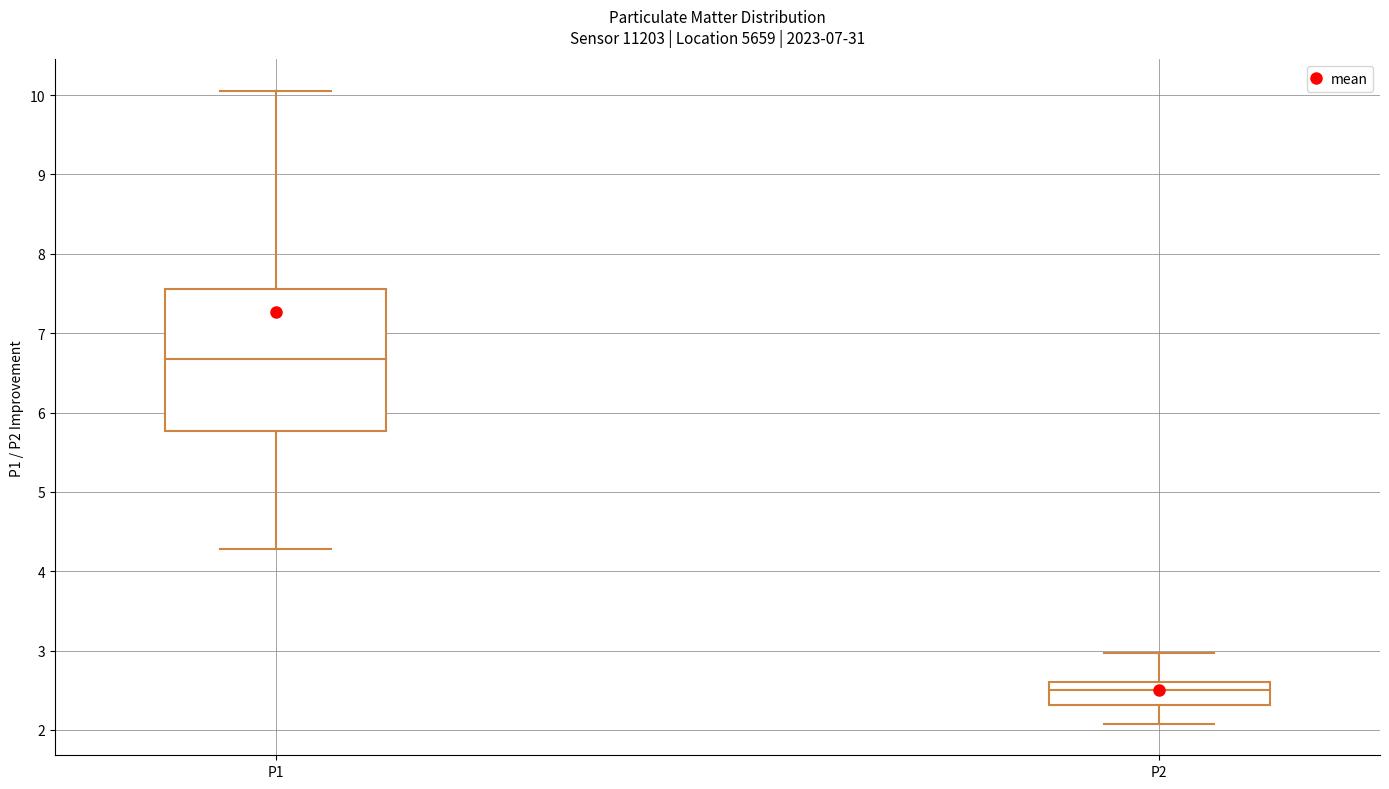

Which box's median line is the highest?

P1